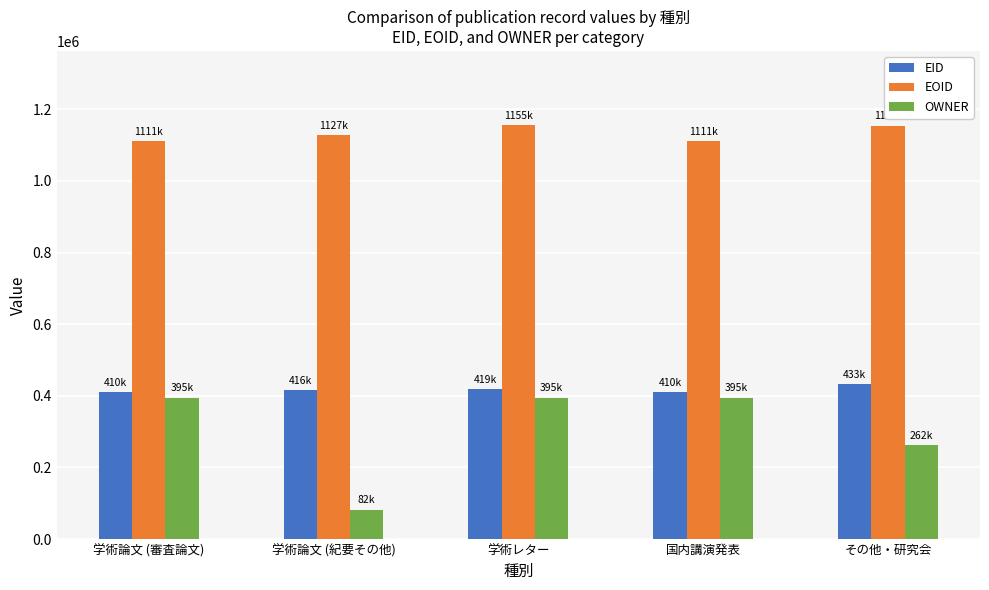

True or false: EID has a value of 122861 at 学術論文 (審査論文).

False